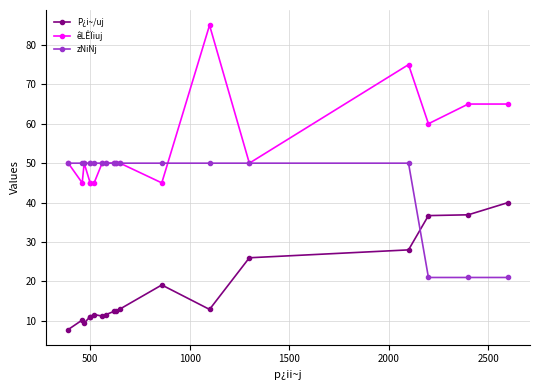

Rank the series by their average value, from lowest to highest.

P¿i~/uj, zNiNj, êLÊÏiuj